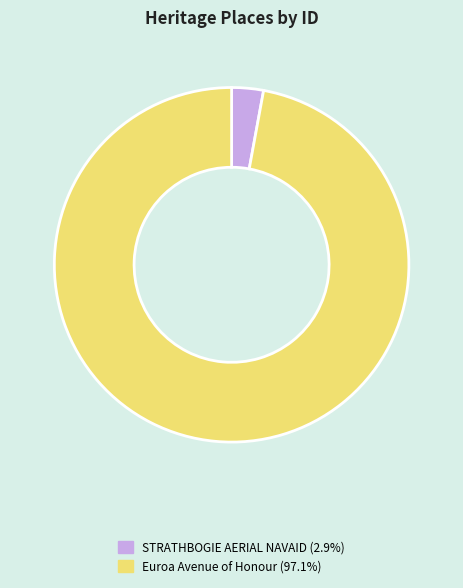

Combined, do Euroa Avenue of Honour and STRATHBOGIE AERIAL NAVAID account for over 50%?

Yes